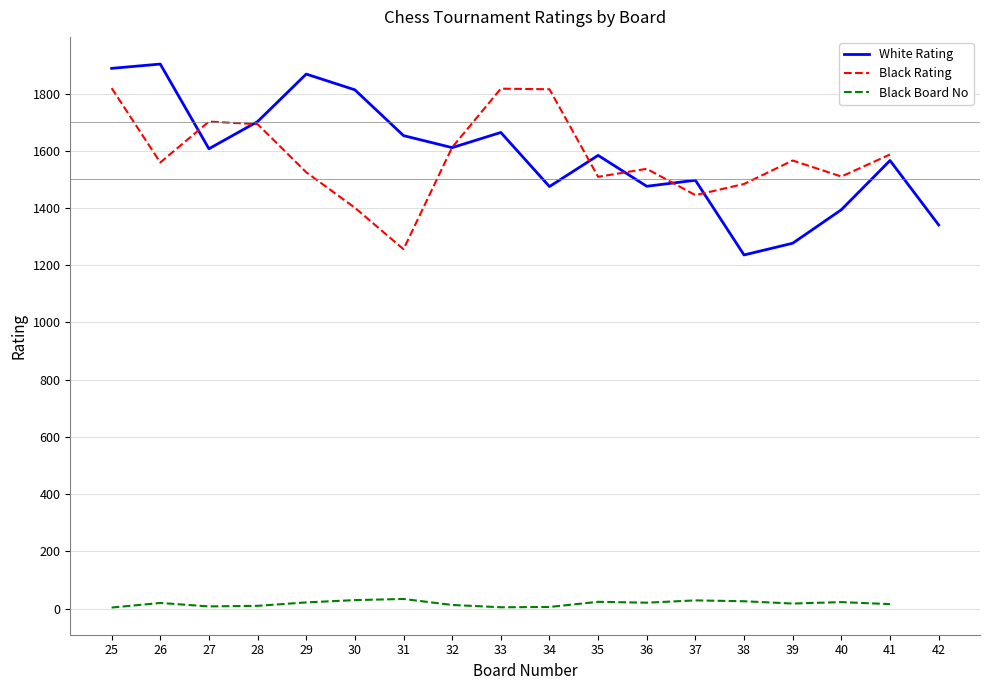

Which series has the largest total across all categories?

White Rating